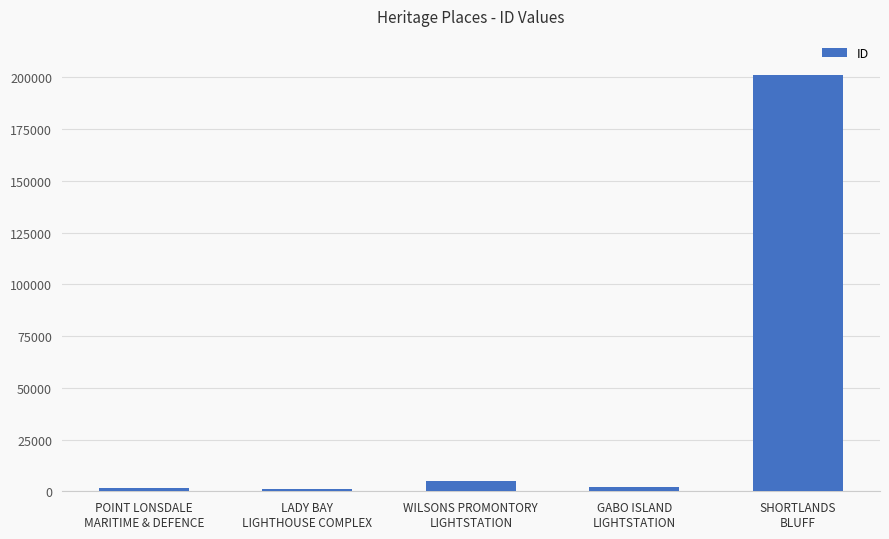

How many data points are less than 2022?

2